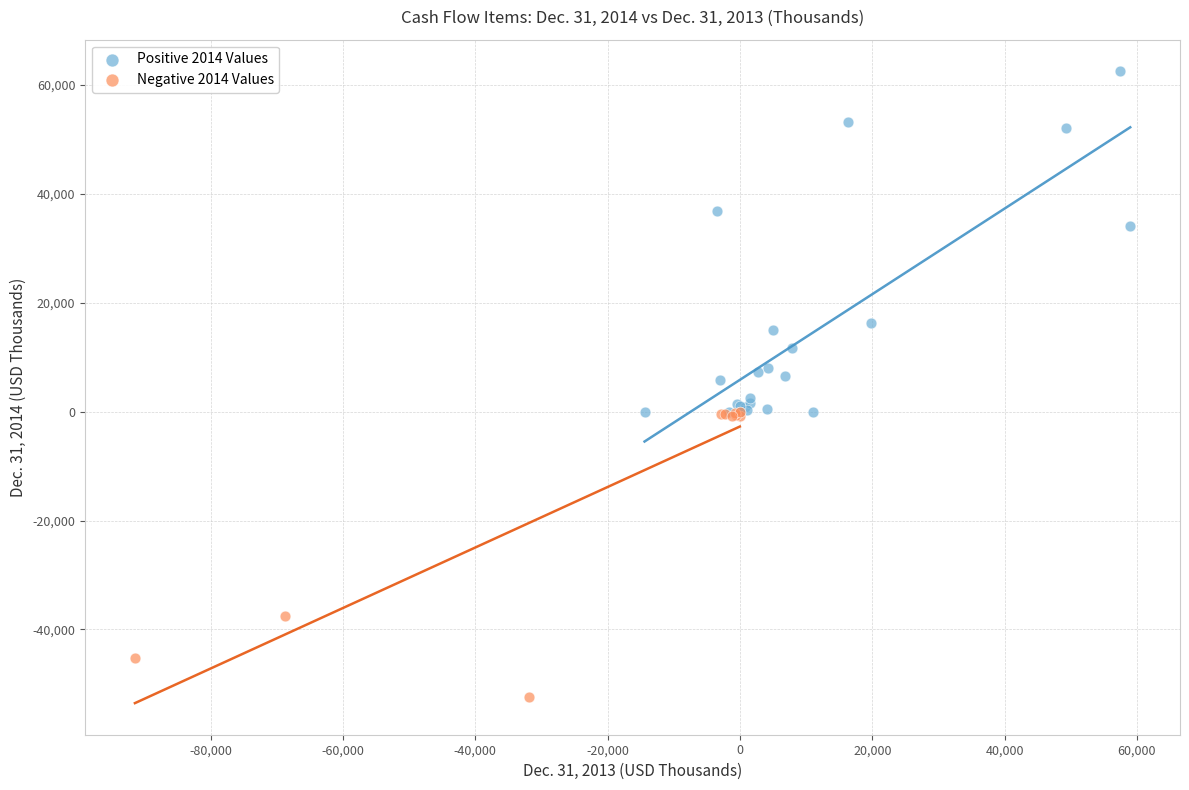

What are all the series names shown in the legend?

Positive 2014 Values, Negative 2014 Values